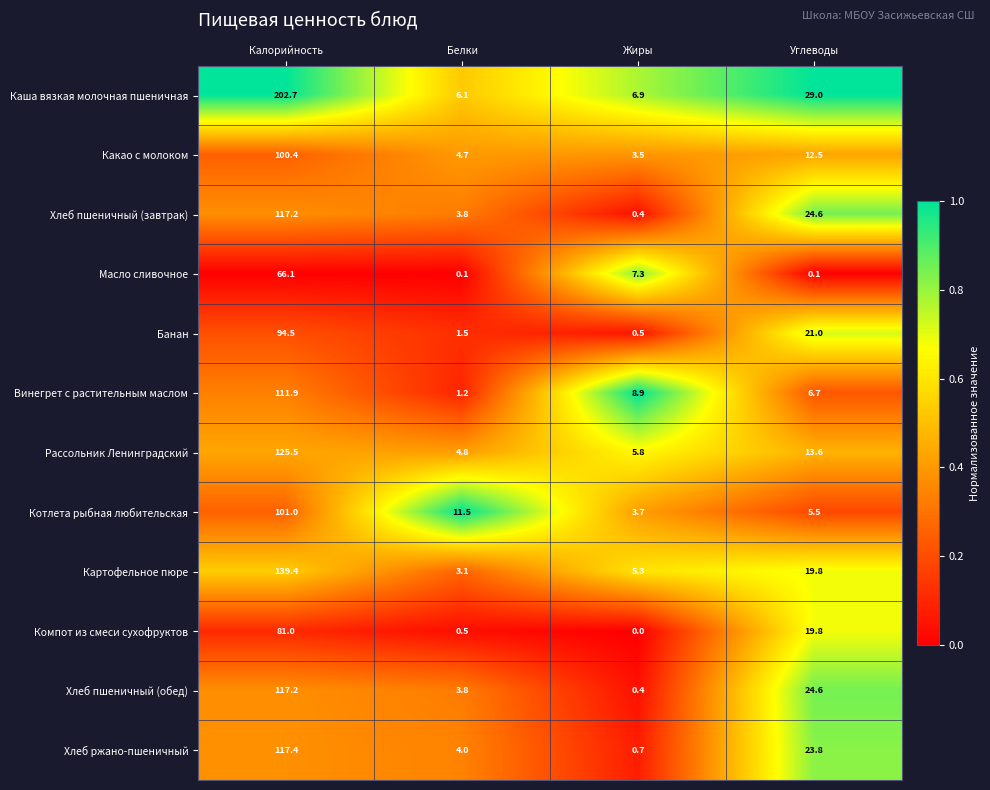

True or false: Картофельное пюре has a value of 2.9 at Жиры.

False